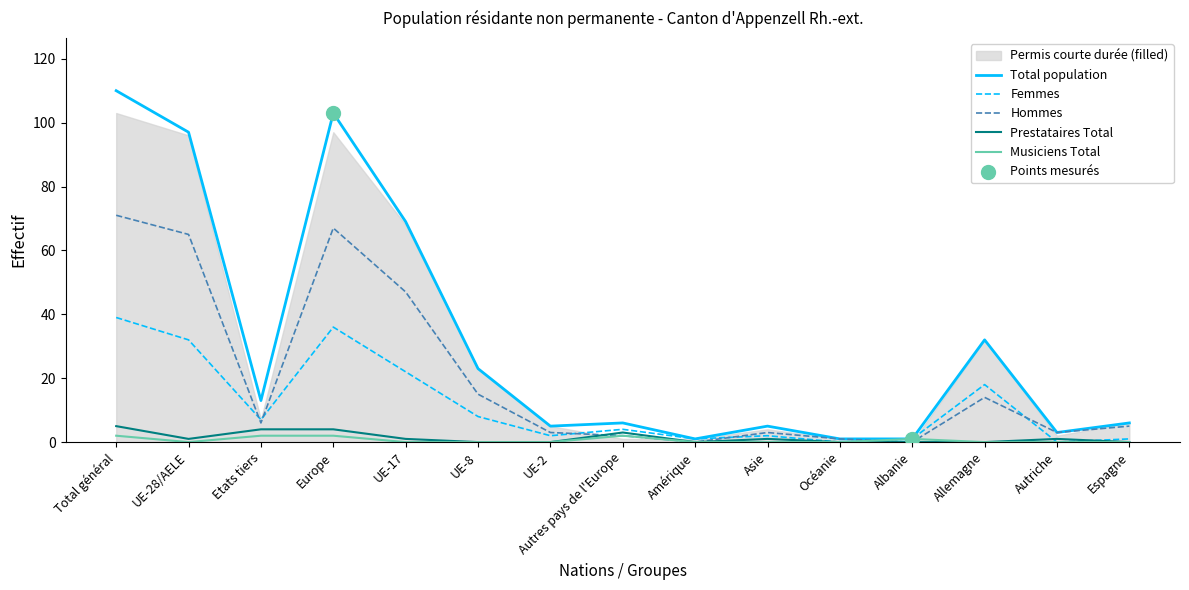

Is the value of Musiciens Total at Autriche greater than the value of Femmes at Albanie?

No